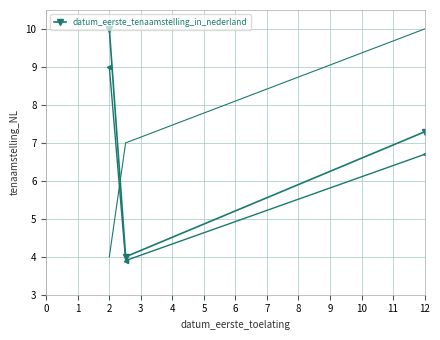

What is the minimum value for datum_eerste_tenaamstelling_in_nederland?

4.0